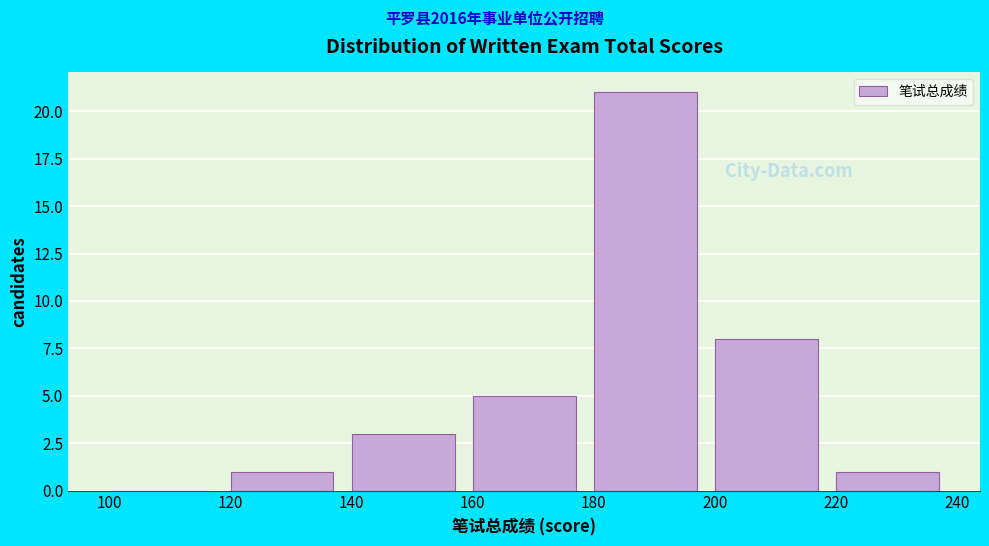

Over which range of the x-axis is the bar tallest?

180 to 200